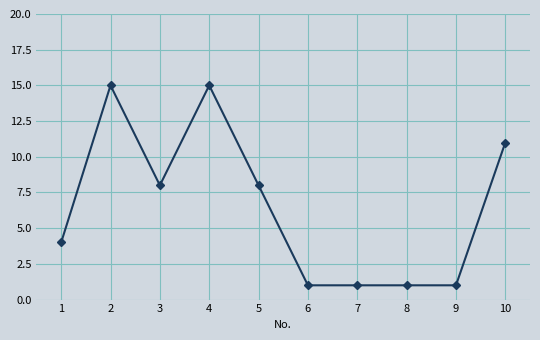

The chart shows a value of 1 at 7. True or false?

True